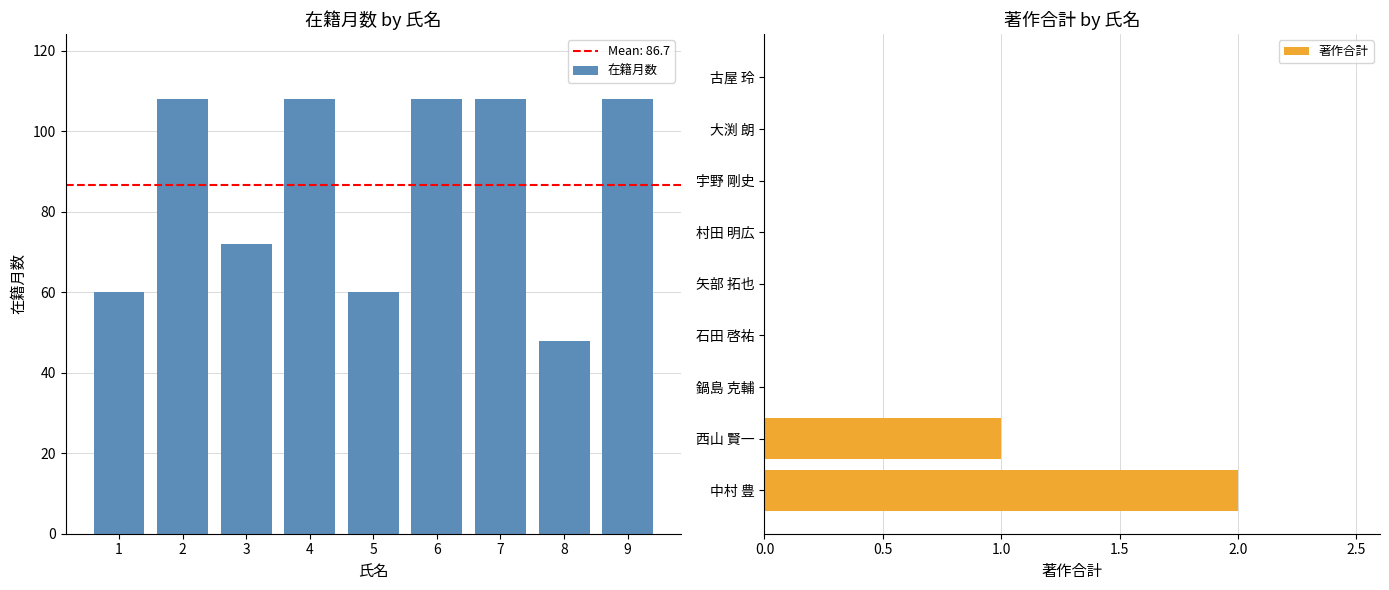

How many positive values does the 著作合計 series have?

2